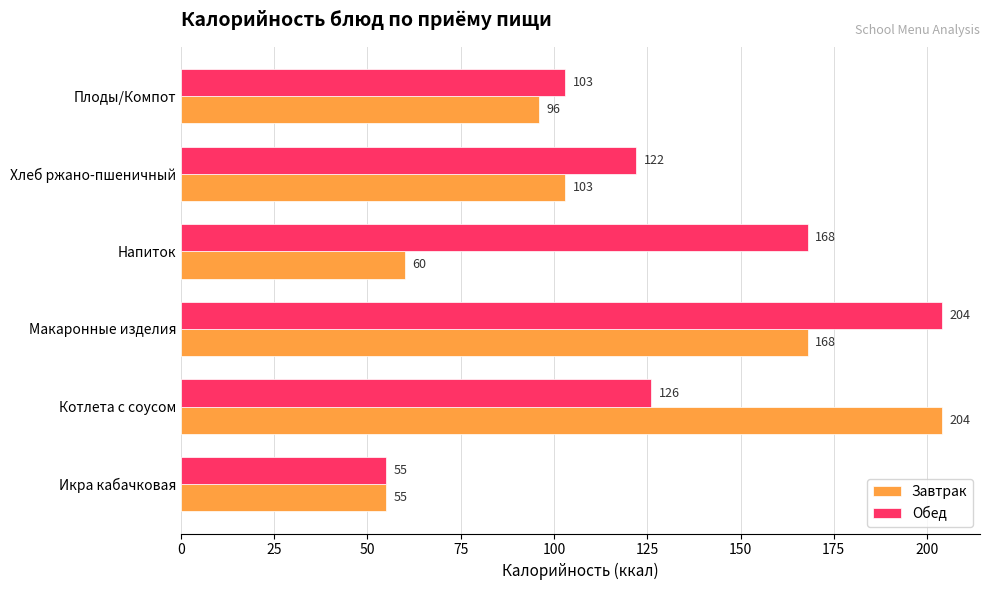

Rank the categories by Завтрак value from highest to lowest.

Котлета с соусом, Макаронные изделия, Хлеб ржано-пшеничный, Плоды/Компот, Напиток, Икра кабачковая